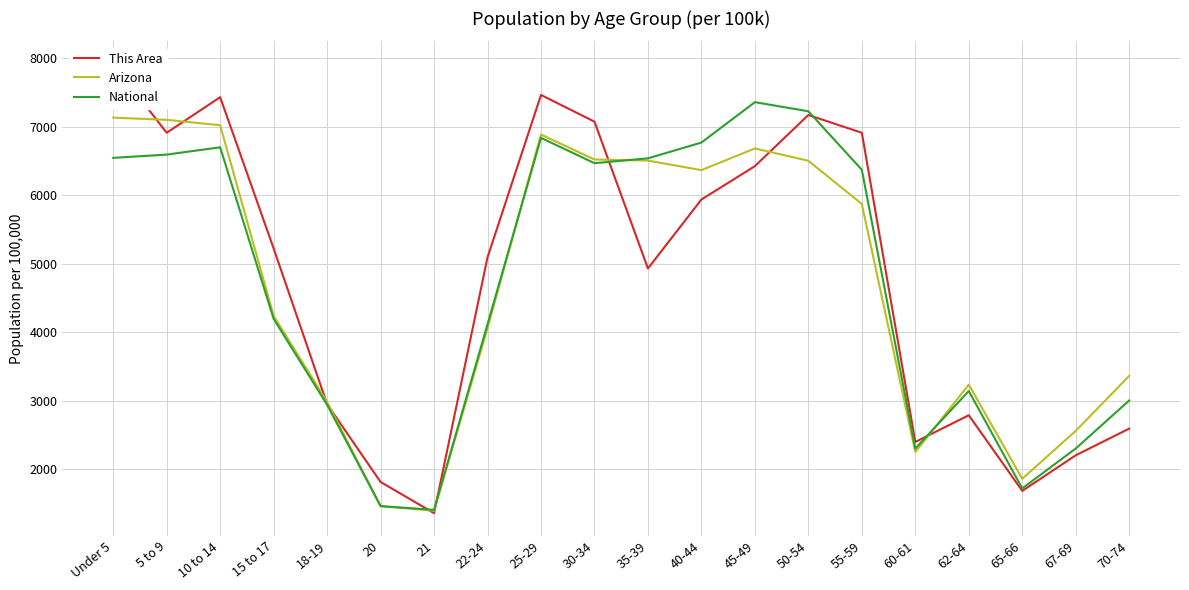

Reading left to right, extract all data points from this chart.

This Area: Under 5=7914.4	5 to 9=6908.9	10 to 14=7427.8	15 to 17=5222.2	18-19=2951.7	20=1816.4	21=1362.3	22-24=5092.4	25-29=7460.3	30-34=7071.0	35-39=4930.3	40-44=5935.8	45-49=6422.3	50-54=7168.3	55-59=6908.9	60-61=2400.3	62-64=2789.5	65-66=1686.7	67-69=2205.6	70-74=2594.9
Arizona: Under 5=7129.4	5 to 9=7097.6	10 to 14=7019.1	15 to 17=4239.0	18-19=2982.3	20=1466.8	21=1397.7	22-24=4059.5	25-29=6883.6	30-34=6519.0	35-39=6503.3	40-44=6364.2	45-49=6680.6	50-54=6500.7	55-59=5870.9	60-61=2254.2	62-64=3236.3	65-66=1863.3	67-69=2562.0	70-74=3364.0
National: Under 5=6543.0	5 to 9=6590.8	10 to 14=6697.2	15 to 17=4195.8	18-19=2942.9	20=1463.7	21=1410.3	22-24=4117.5	25-29=6834.7	30-34=6465.6	35-39=6536.0	40-44=6766.4	45-49=7355.1	50-54=7222.2	55-59=6369.3	60-61=2304.1	62-64=3143.1	65-66=1723.1	67-69=2304.6	70-74=3005.1